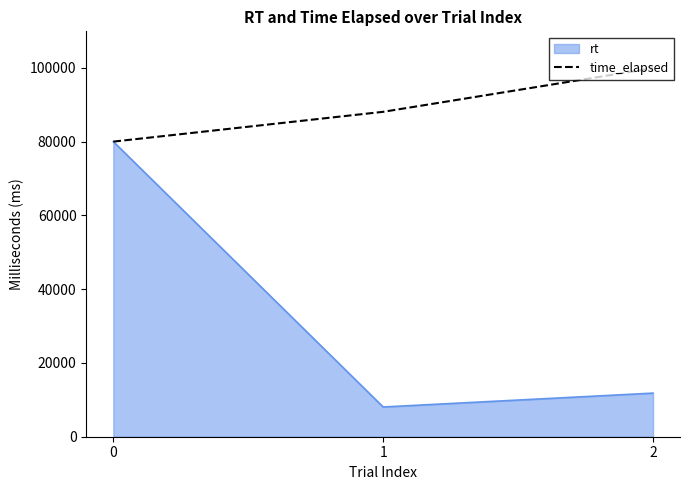

Which series changed the most between 1 and 2?

time_elapsed